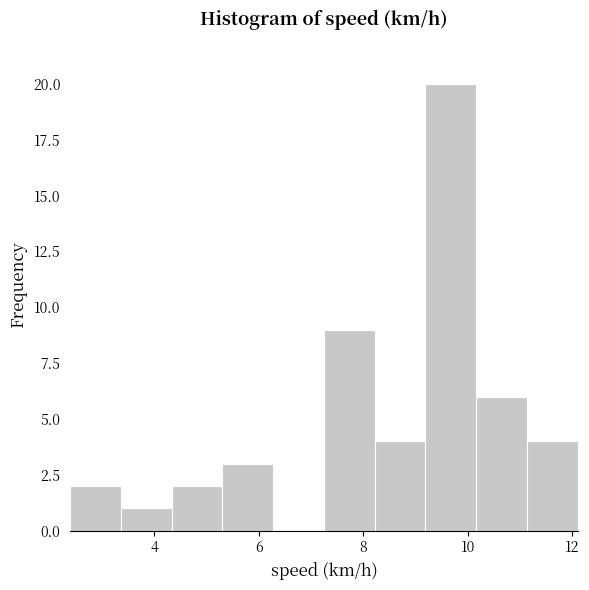

Reading left to right, list every bar in this chart as the range it spans on the x-axis followed by its height. Neither the bar edges nor the heights are printed on the chart, so give them approximately, as read against the axes.

2.4 to 3.4: 2
3.4 to 4.4: 1
4.4 to 5.4: 2
5.4 to 6.2: 3
6.2 to 7.2: 0
7.2 to 8.2: 9
8.2 to 9.2: 4
9.2 to 10.2: 20
10.2 to 11.2: 6
11.2 to 12.2: 4